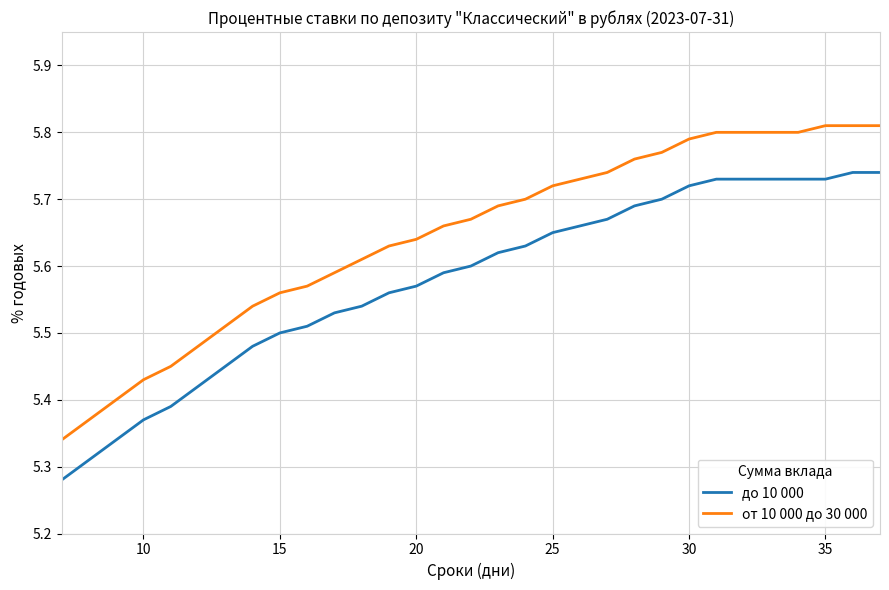

True or false: от 10 000 до 30 000 and до 10 000 cross at least once.

False